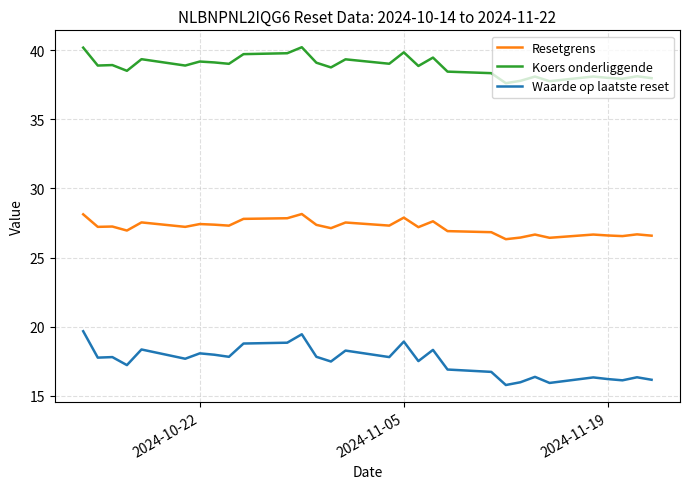

Which series has the widest spread of values?

Waarde op laatste reset